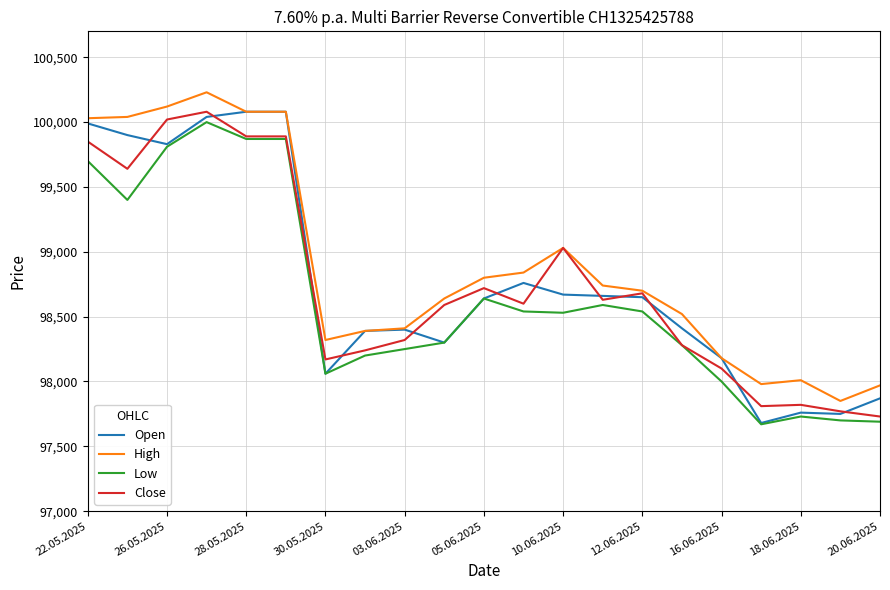

How many lines are shown in the chart?

4